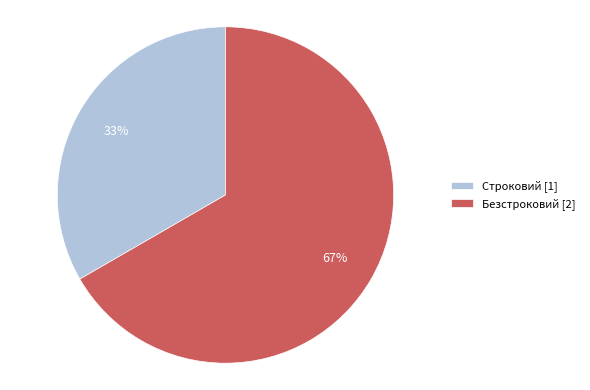

What is the majority slice?

Безстроковий